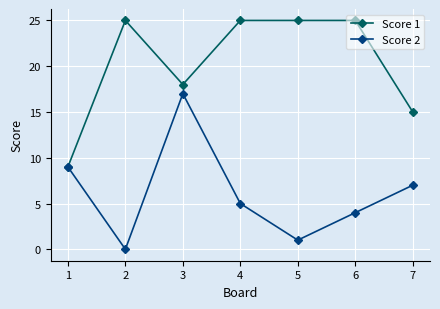

How many interior local valleys does the Score 2 series have?

2